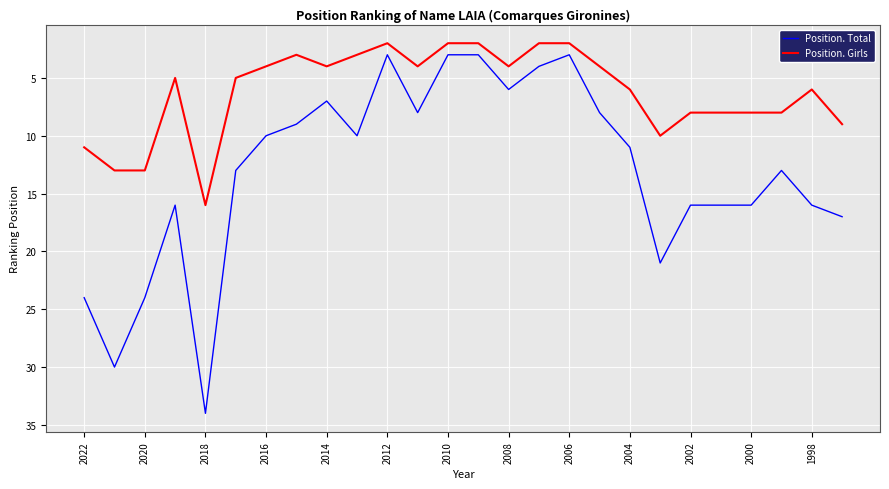

True or false: Position. Total and Position. Girls intersect in this chart.

False